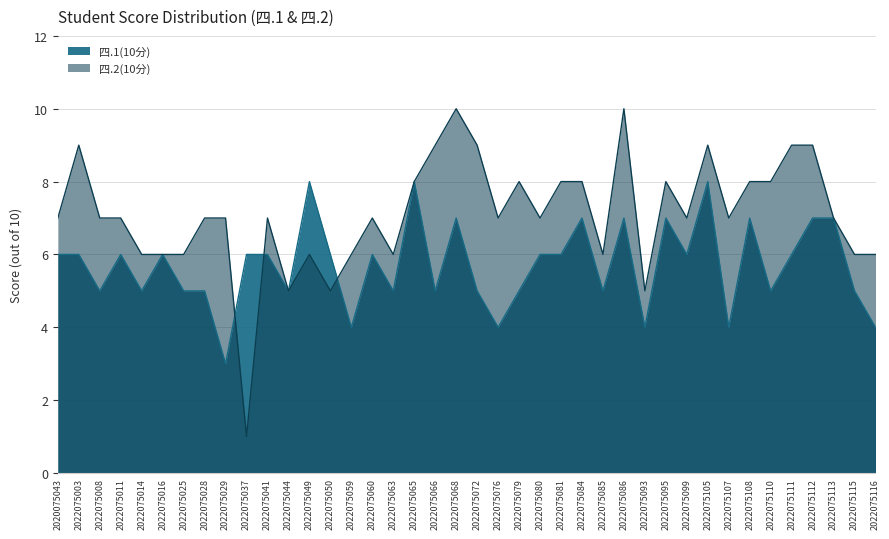

True or false: 四.2(10分) has a value of 3 at 2022075059.

False